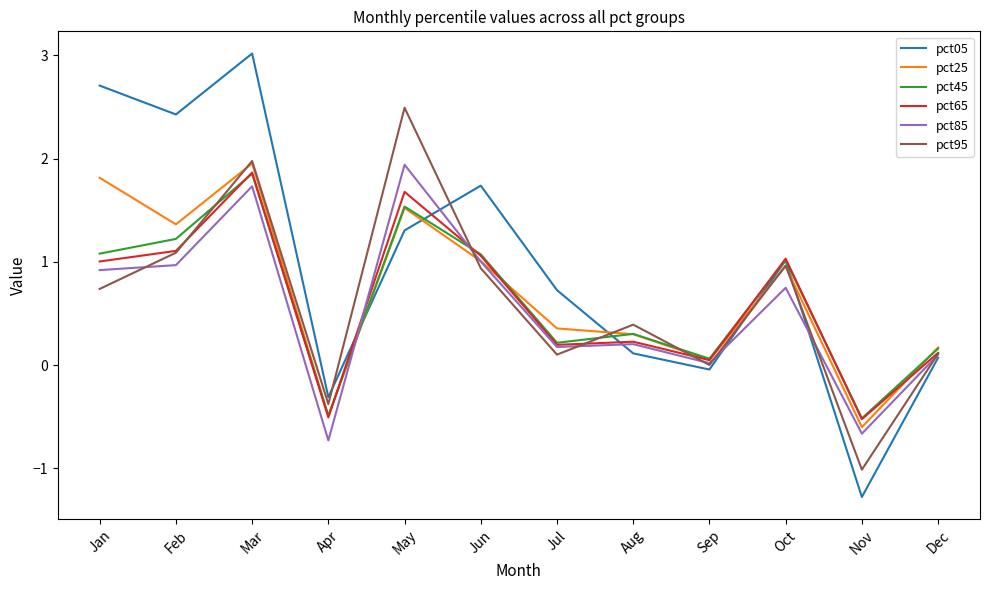

What is the greatest value displayed?

3.0